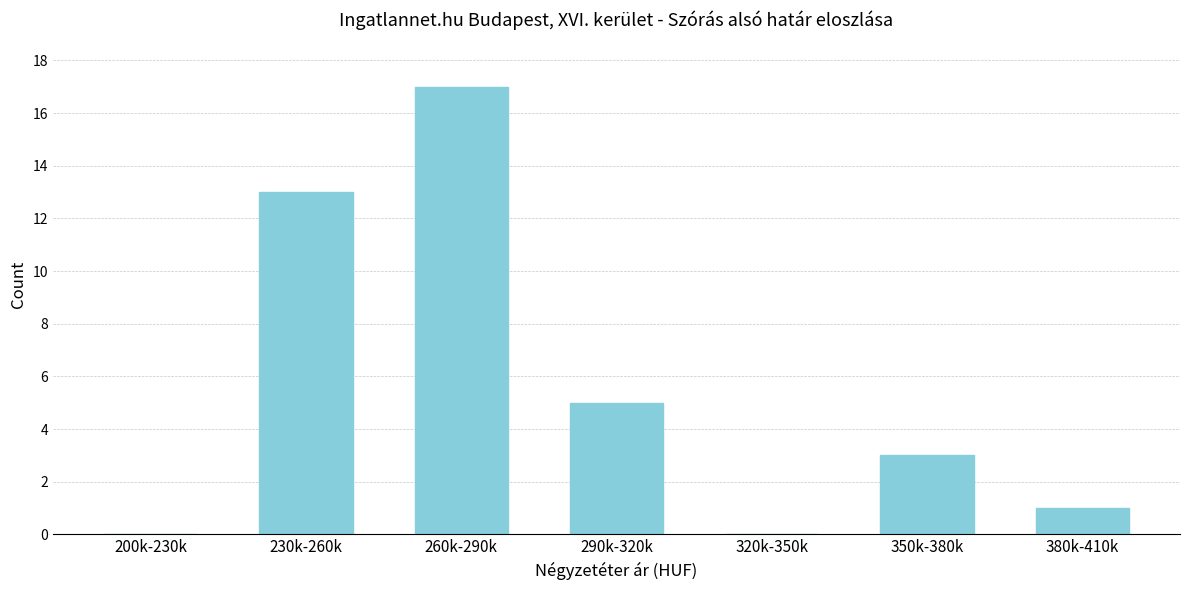

Reading right to left, what are all the values shown in this chart?

380k-410k=1	350k-380k=3	320k-350k=0	290k-320k=5	260k-290k=17	230k-260k=13	200k-230k=0